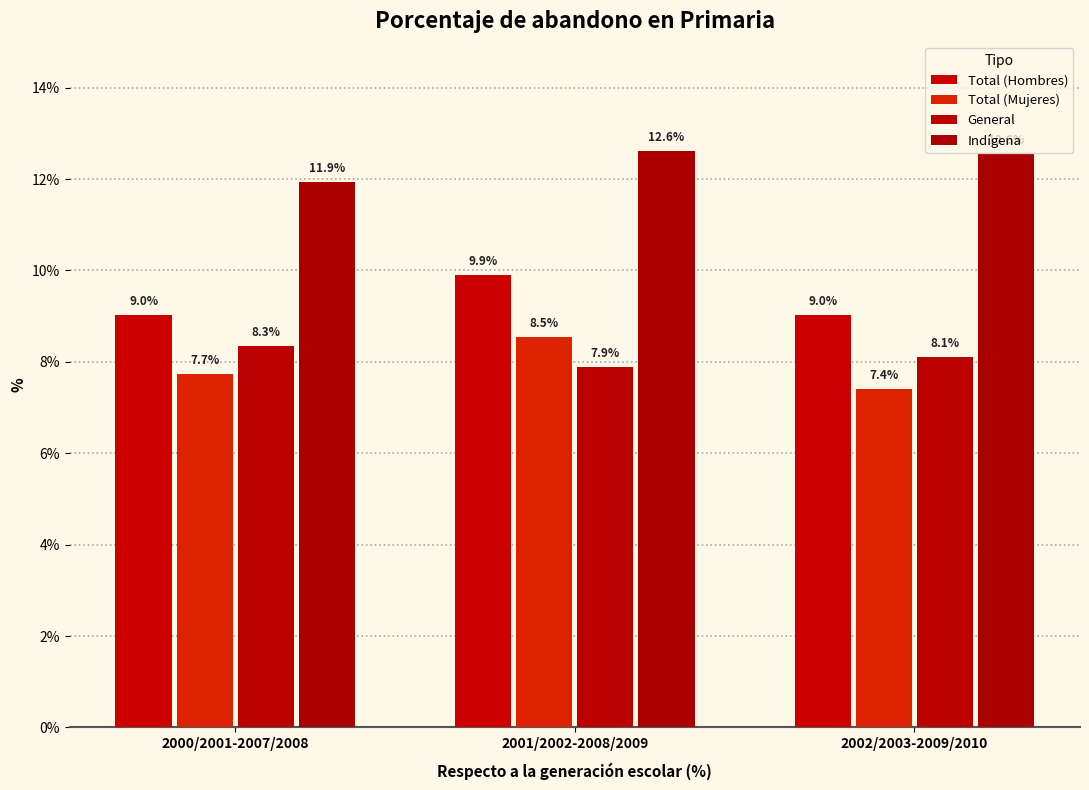

Rank the series at 2000/2001-2007/2008 from highest to lowest value.

Indígena, Total (Hombres), General, Total (Mujeres)